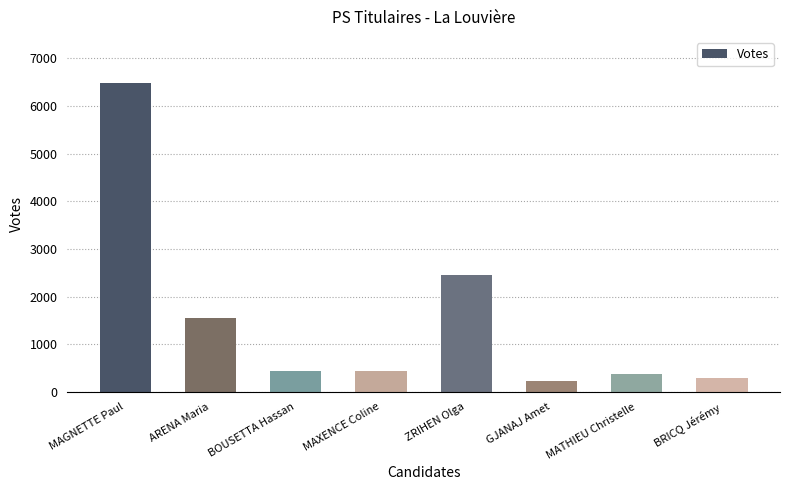

The value at BOUSETTA Hassan is 450. True or false?

True